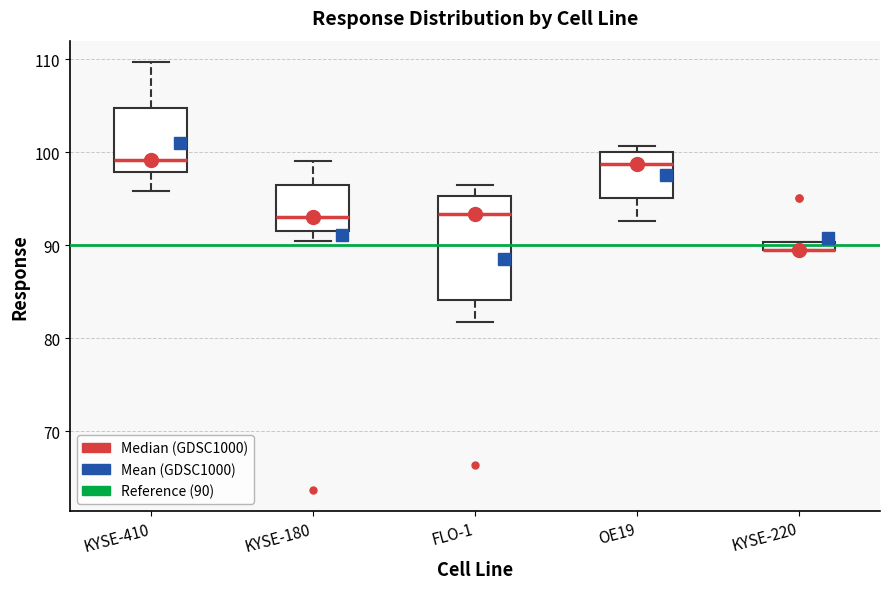

Which box is the tallest, from its lower edge to its upper edge?

FLO-1